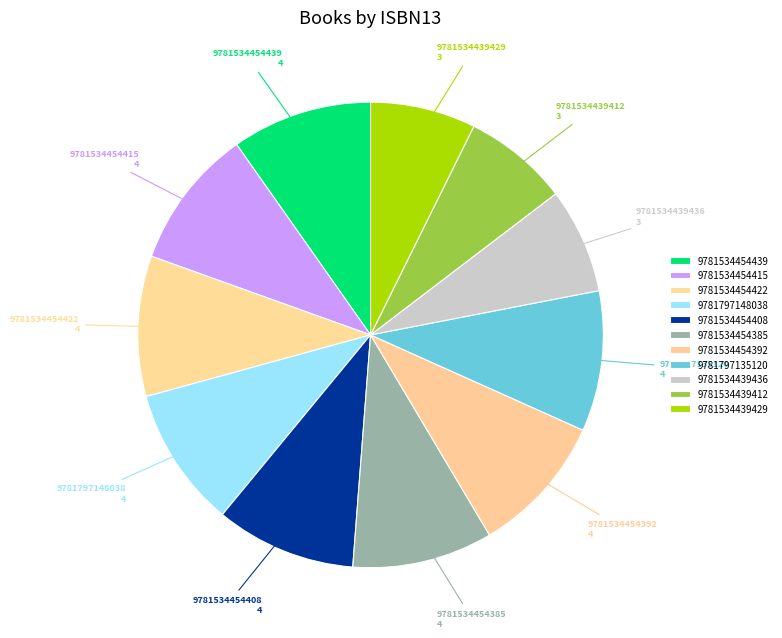

How many slices are in this pie chart?

11